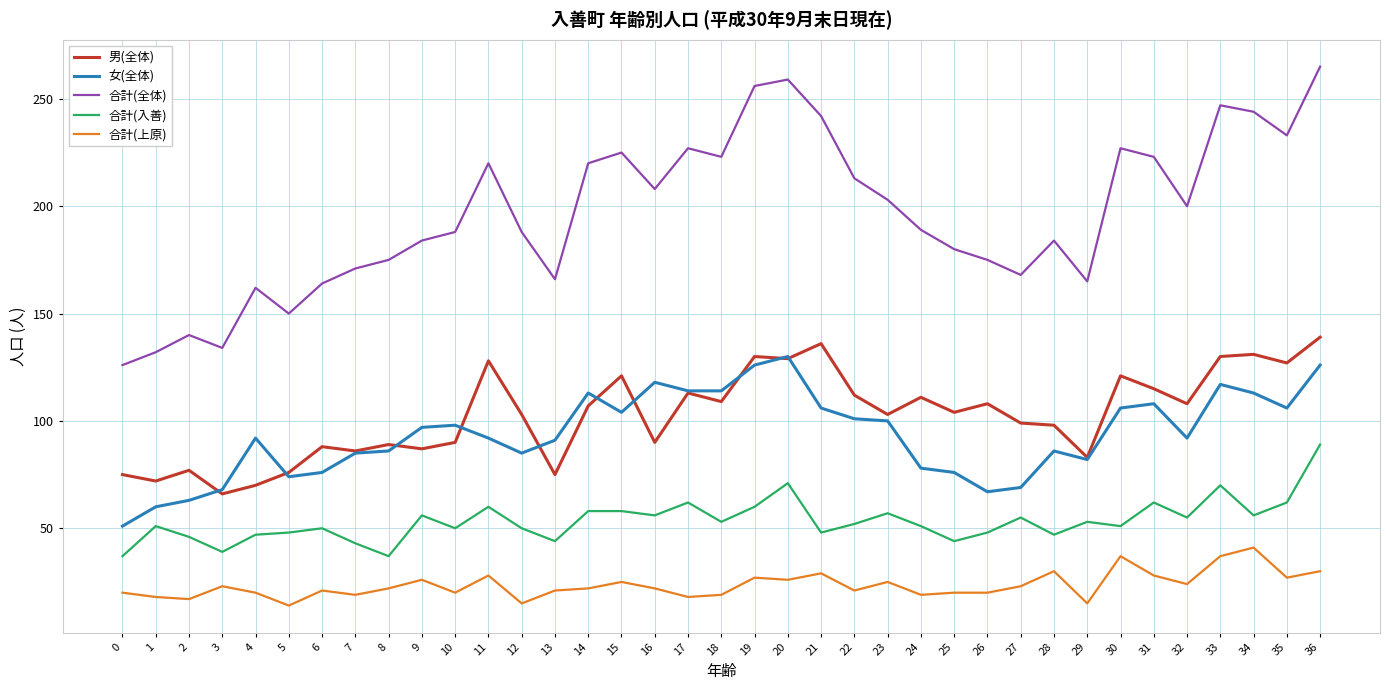

Is it true that 合計(上原) equals 26 at 20?

True